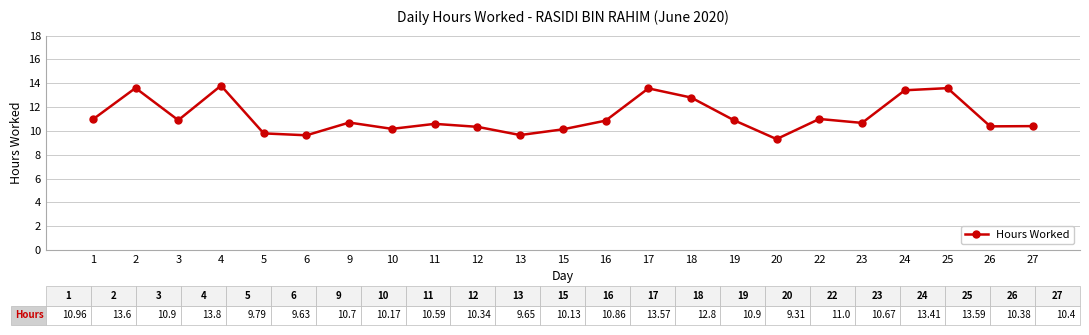

Approximately how many times larger is the value at 11 compared to 24?

0.8